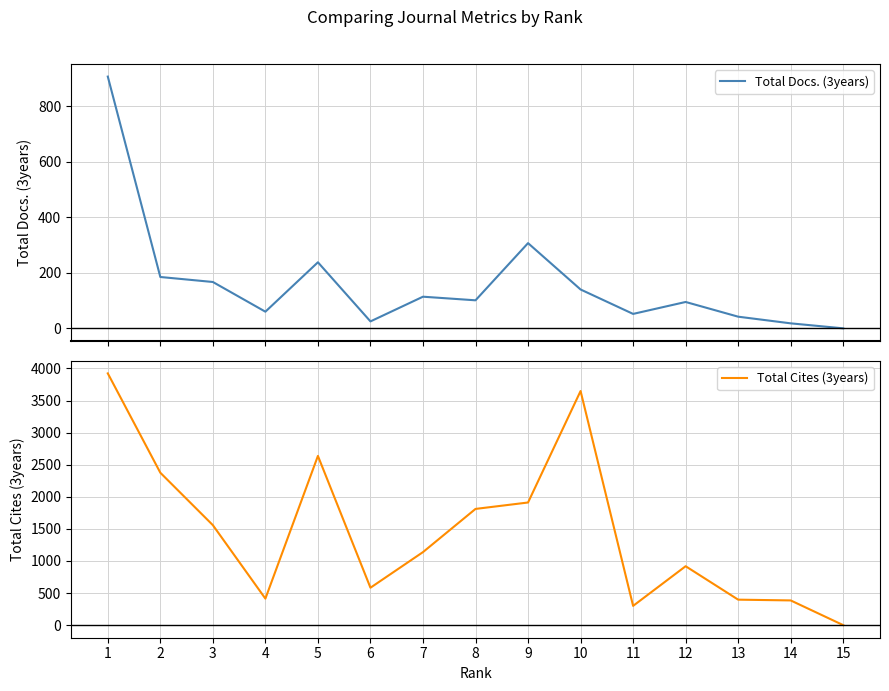

At which category is the sum across all series the highest?

1